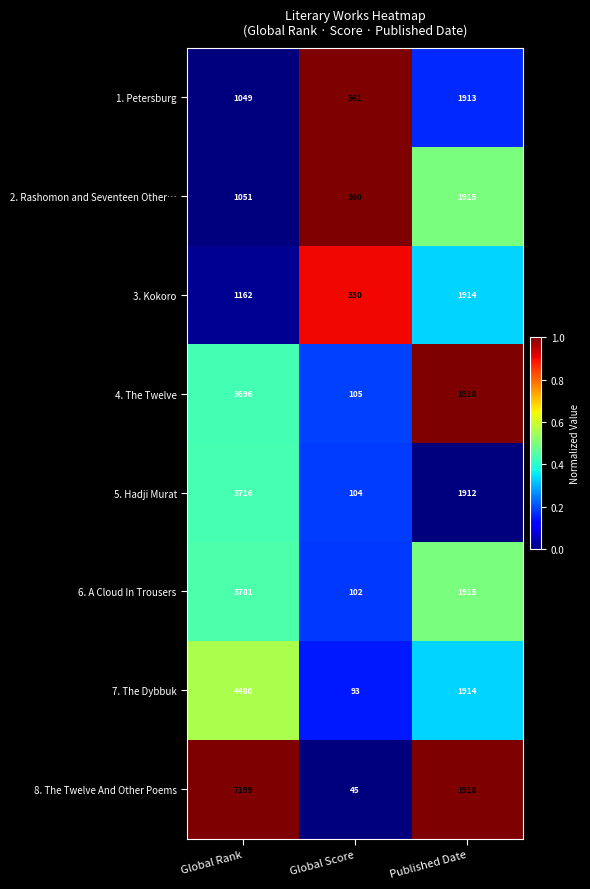

Reading left to right, list all the values displayed in this chart.

1. Petersburg: Global Rank=1049	Global Score=361	Published Date=1913
2. Rashomon and Seventeen Other…: Global Rank=1051	Global Score=360	Published Date=1915
3. Kokoro: Global Rank=1162	Global Score=330	Published Date=1914
4. The Twelve: Global Rank=3696	Global Score=105	Published Date=1918
5. Hadji Murat: Global Rank=3716	Global Score=104	Published Date=1912
6. A Cloud In Trousers: Global Rank=3781	Global Score=102	Published Date=1915
7. The Dybbuk: Global Rank=4480	Global Score=93	Published Date=1914
8. The Twelve And Other Poems: Global Rank=7199	Global Score=45	Published Date=1918